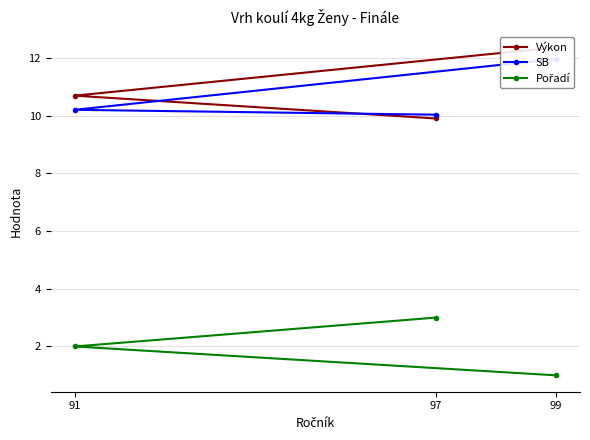

Reading left to right, what are all the values shown in this chart?

Výkon: 99=12.4	91=10.7	97=9.9
SB: 99=12.0	91=10.2	97=10.0
Pořadí: 99=1.0	91=2.0	97=3.0